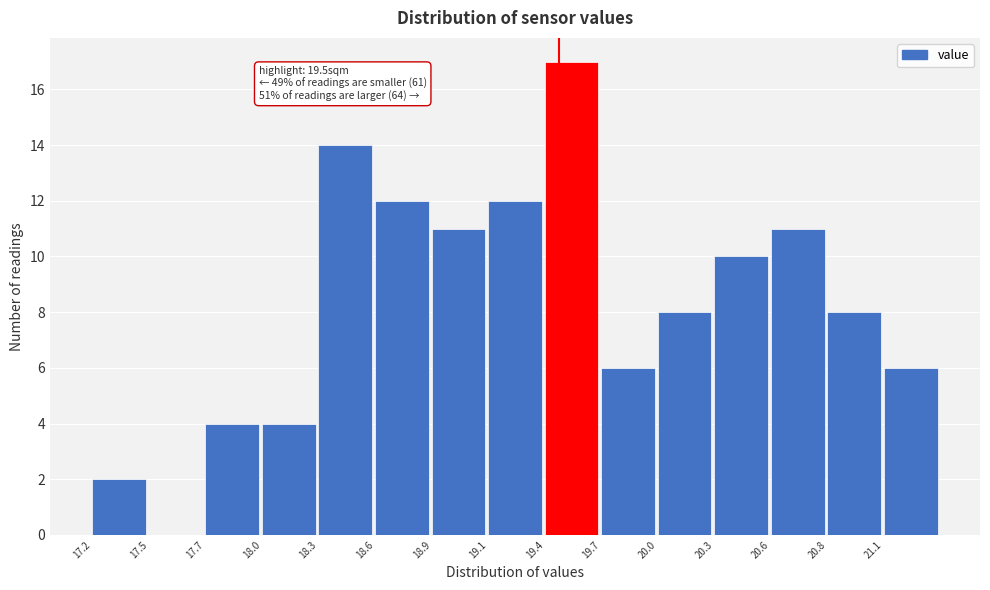

Reading left to right, transcribe all the data shown in this chart.

17.2=2	17.5=0	17.7=4	18.0=4	18.3=14	18.6=12	18.9=11	19.1=12	19.4=17	19.7=6	20.0=8	20.3=10	20.6=11	20.8=8	21.1=6